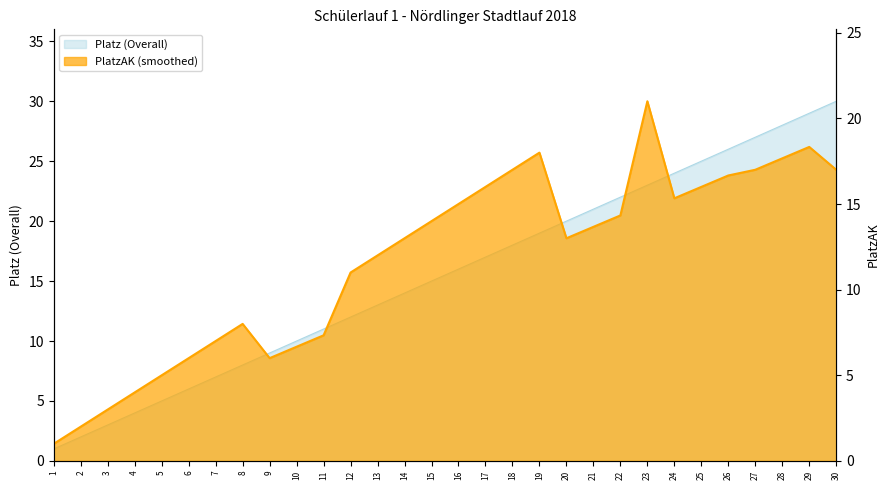

Between 7 and 8, which is larger?

8